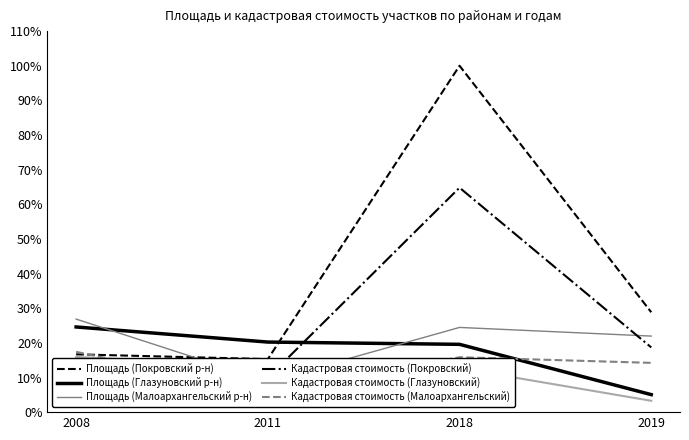

At 2018, list the series in order from smallest to largest.

Кадастровая стоимость (Глазуновский), Кадастровая стоимость (Малоархангельский), Площадь (Глазуновский р-н), Площадь (Малоархангельский р-н), Кадастровая стоимость (Покровский), Площадь (Покровский р-н)